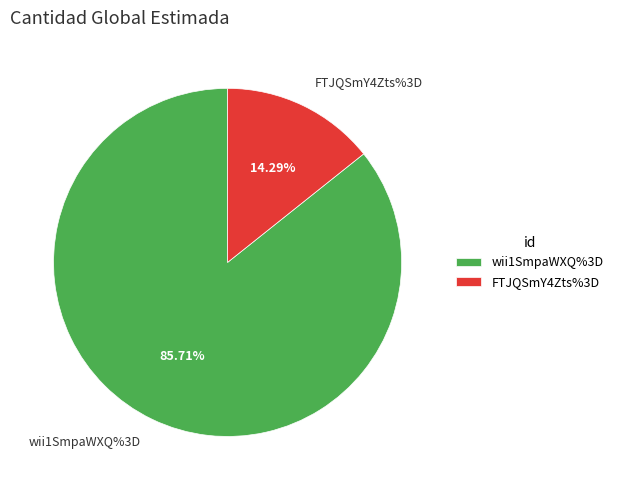

Is the sum of FTJQSmY4Zts%3D and wii1SmpaWXQ%3D greater than half?

Yes